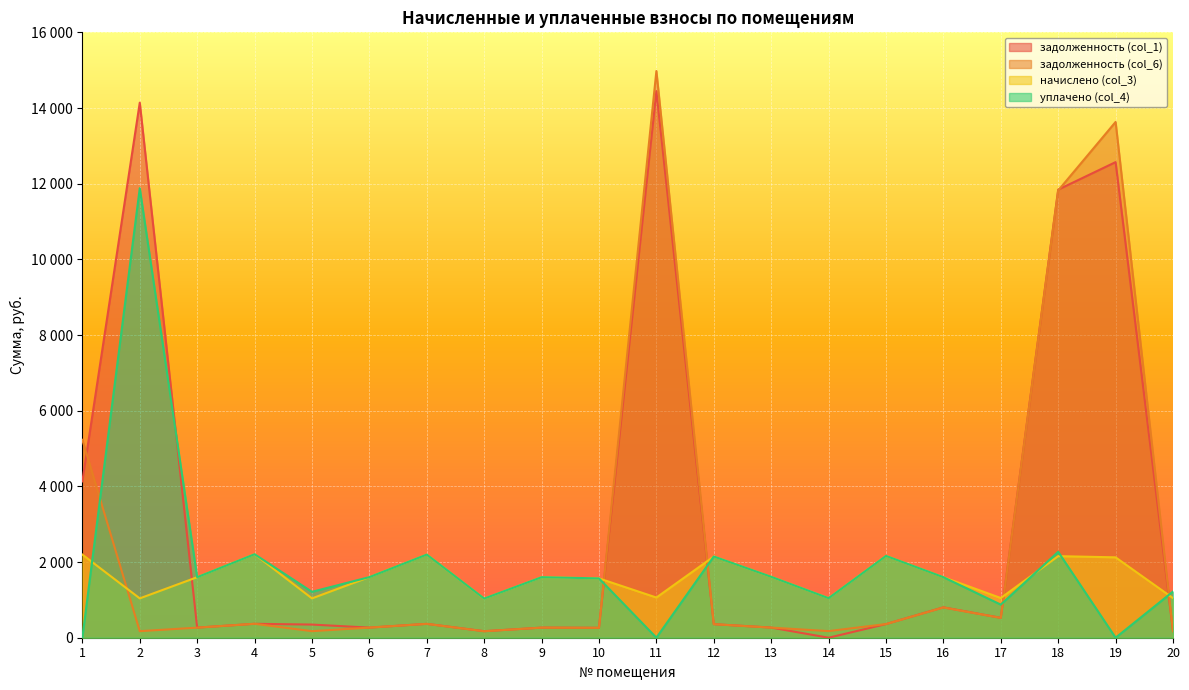

How many data points does each series have?

20